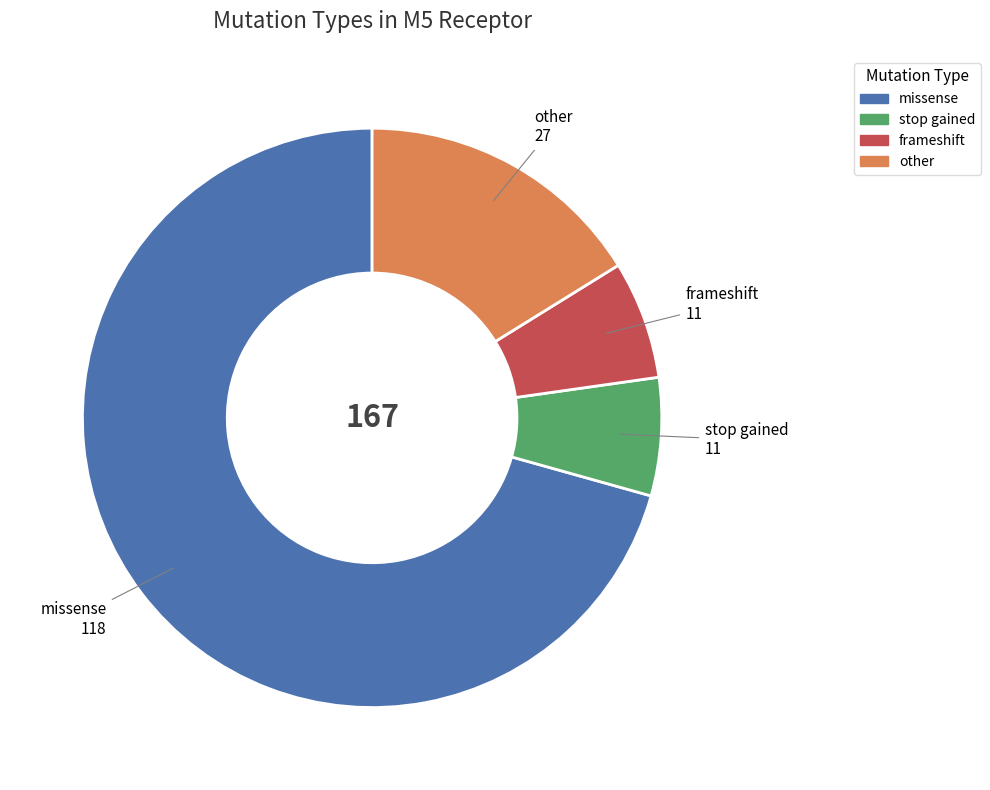

True or false: missense accounts for 81% of the total.

False